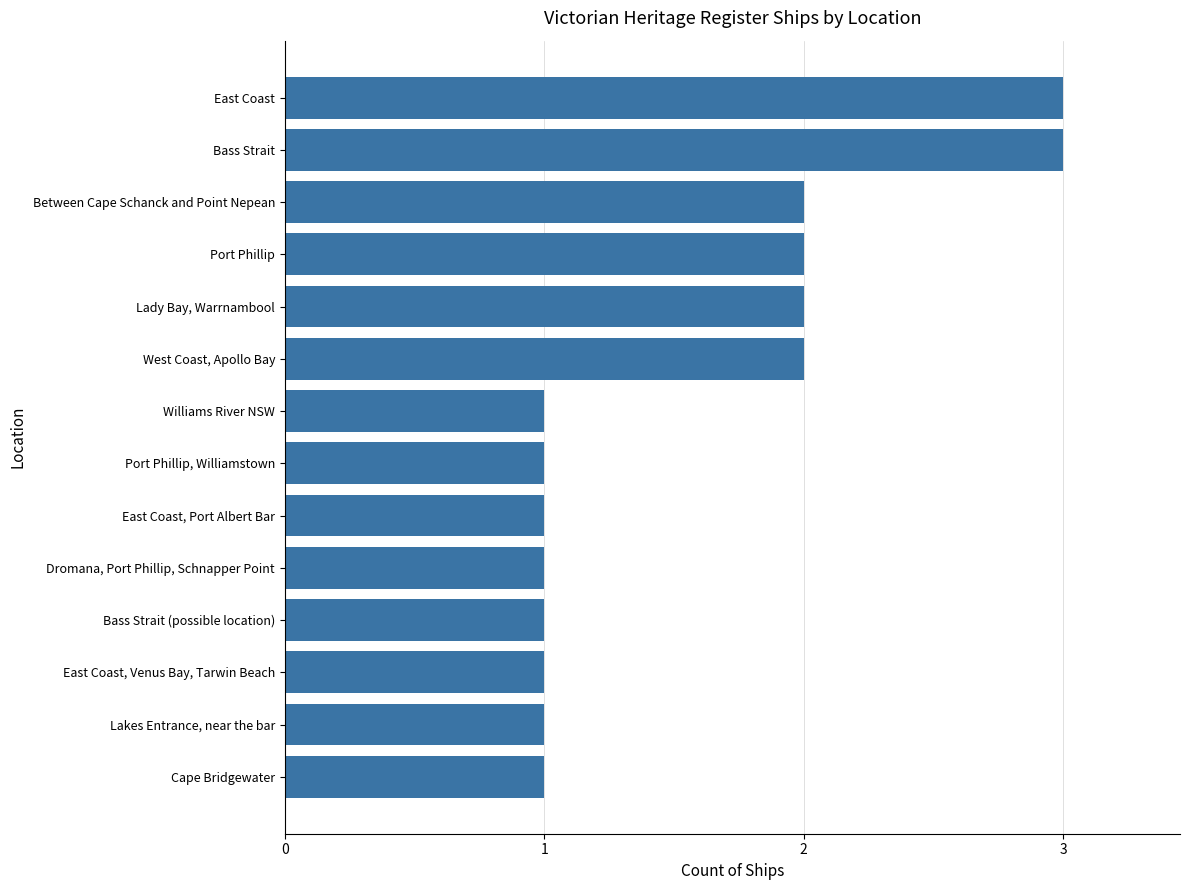

The value at East Coast, Port Albert Bar is 1. True or false?

True